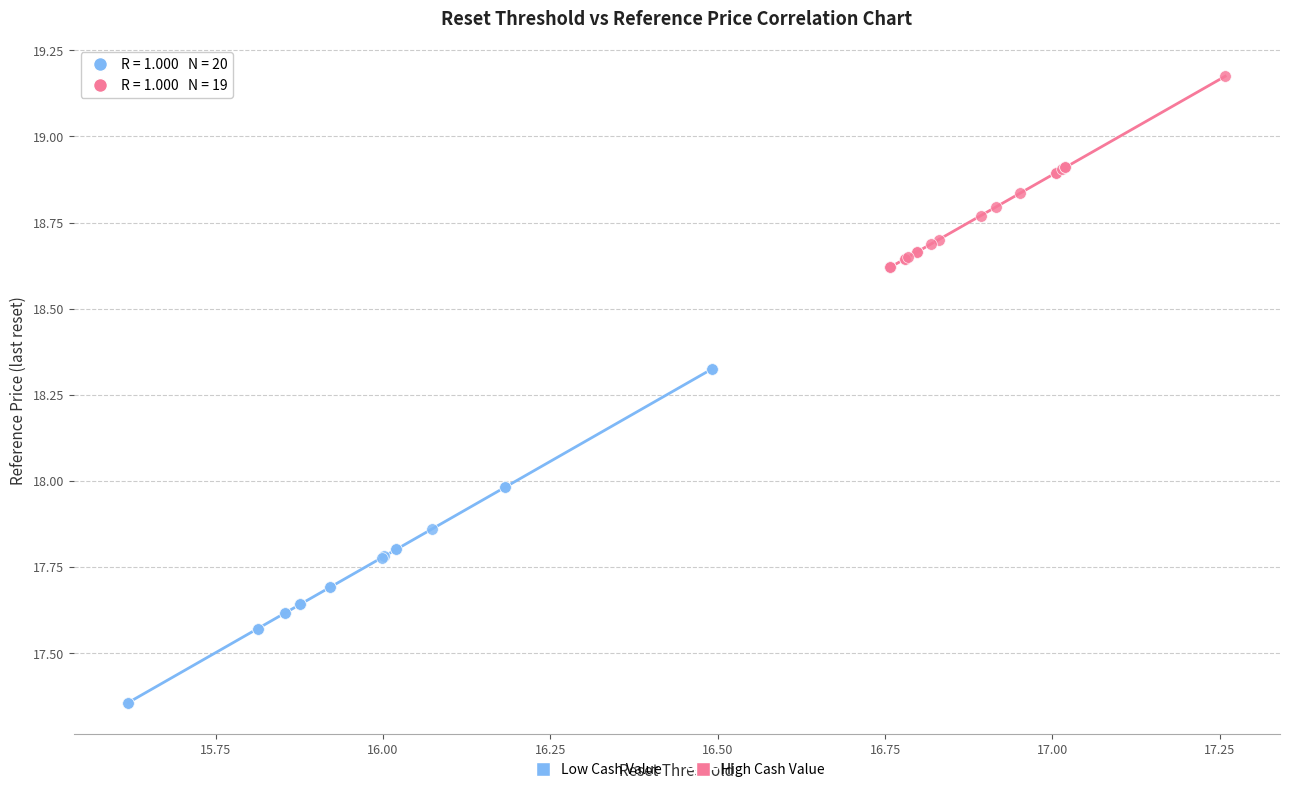

Which series reaches the minimum Y coordinate?

Low Cash Value